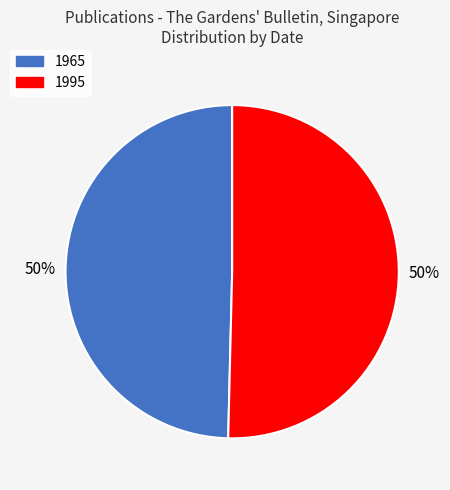

Is the sum of 1965 and 1995 greater than half?

Yes